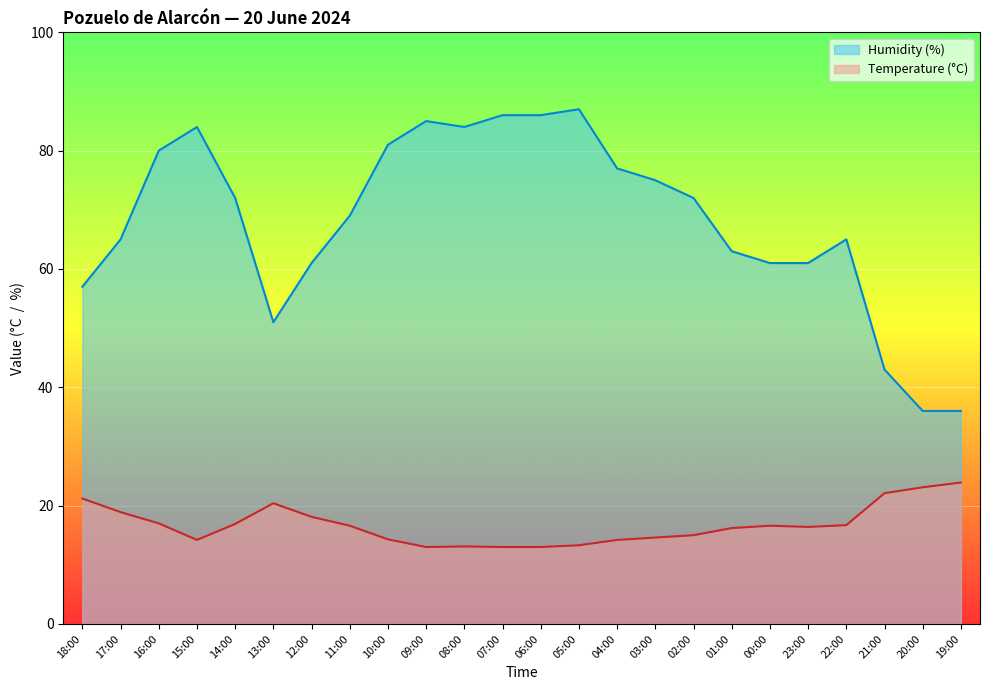

Reading right to left, list all the values displayed in this chart.

Temperature (°C): 23.9	23.1	22.1	16.7	16.4	16.6	16.2	15.0	14.6	14.2	13.3	13.0	13.0	13.1	13.0	14.3	16.6	18.1	20.4	16.9	14.2	17.0	18.9	21.2
Humidity (%): 36.0	36.0	43.0	65.0	61.0	61.0	63.0	72.0	75.0	77.0	87.0	86.0	86.0	84.0	85.0	81.0	69.0	61.0	51.0	72.0	84.0	80.0	65.0	57.0